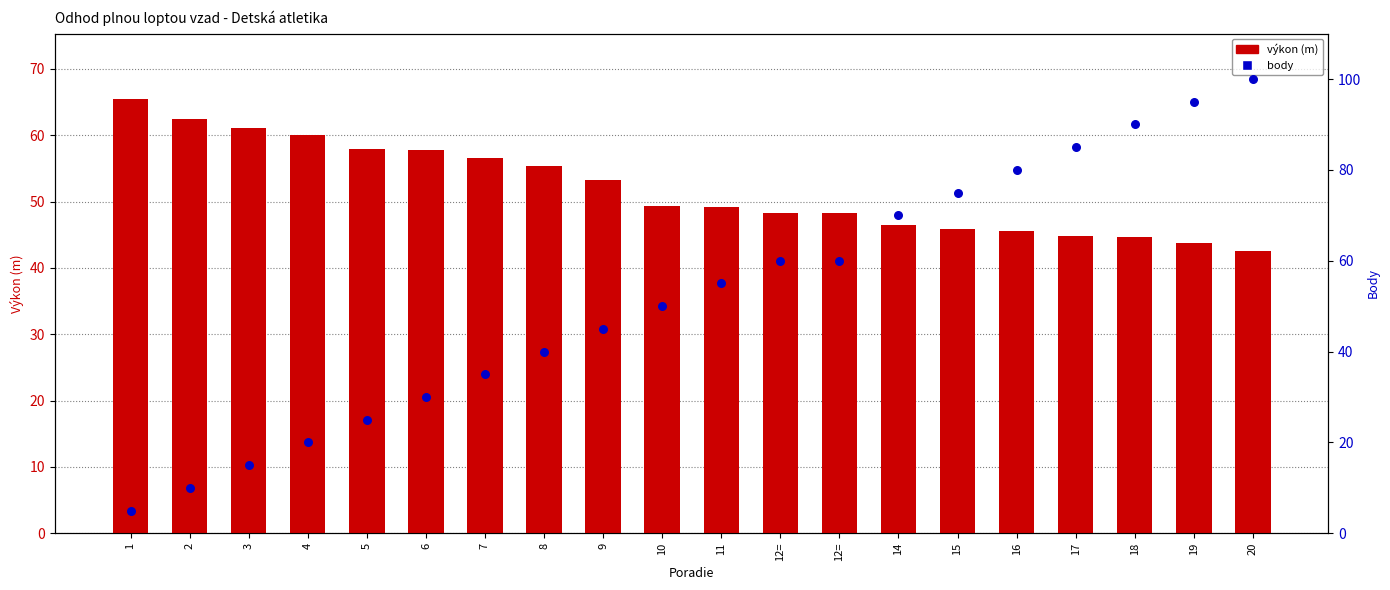

Is the value of body (percentil) at 5 greater than the value of výkon (m) at 18?

No